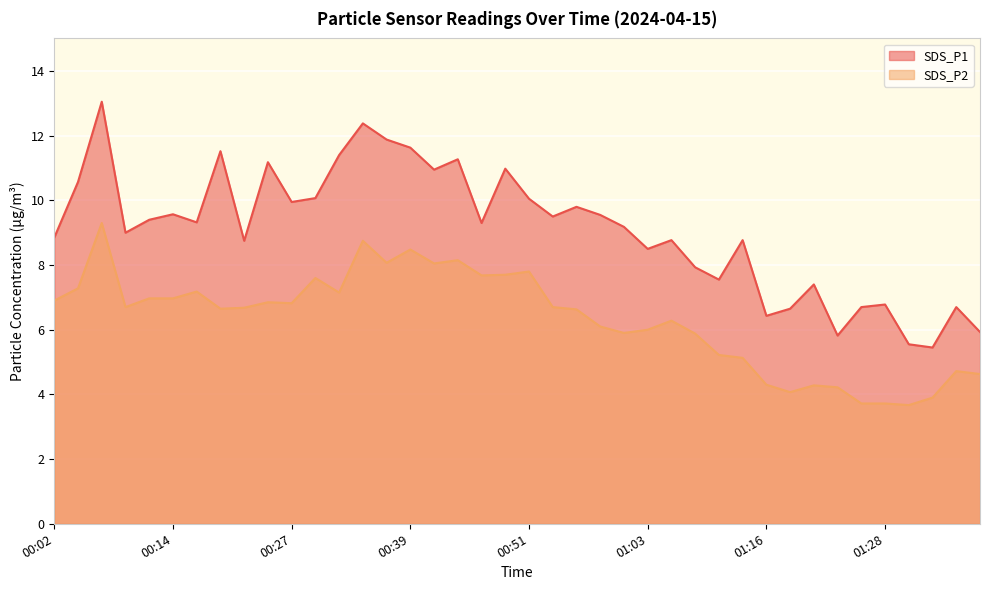

Reading right to left, what are all the values shown in this chart?

SDS_P1: 01:38=5.9	01:36=6.7	01:33=5.5	01:31=5.5	01:28=6.8	01:26=6.7	01:23=5.8	01:21=7.4	01:18=6.7	01:16=6.4	01:13=8.8	01:11=7.5	01:08=7.9	01:06=8.8	01:03=8.5	01:01=9.2	00:59=9.6	00:56=9.8	00:54=9.5	00:51=10.1	00:49=11.0	00:46=9.3	00:44=11.3	00:41=10.9	00:39=11.6	00:36=11.9	00:34=12.4	00:31=11.4	00:29=10.1	00:27=9.9	00:24=11.2	00:22=8.8	00:19=11.5	00:17=9.3	00:14=9.6	00:12=9.4	00:09=9.0	00:07=13.1	00:04=10.6	00:02=8.8
SDS_P2: 01:38=4.6	01:36=4.7	01:33=3.9	01:31=3.7	01:28=3.7	01:26=3.7	01:23=4.2	01:21=4.3	01:18=4.1	01:16=4.3	01:13=5.1	01:11=5.2	01:08=5.9	01:06=6.3	01:03=6.0	01:01=5.9	00:59=6.1	00:56=6.6	00:54=6.7	00:51=7.8	00:49=7.7	00:46=7.7	00:44=8.2	00:41=8.1	00:39=8.5	00:36=8.1	00:34=8.8	00:31=7.2	00:29=7.6	00:27=6.8	00:24=6.8	00:22=6.7	00:19=6.7	00:17=7.2	00:14=7.0	00:12=7.0	00:09=6.7	00:07=9.3	00:04=7.3	00:02=6.9